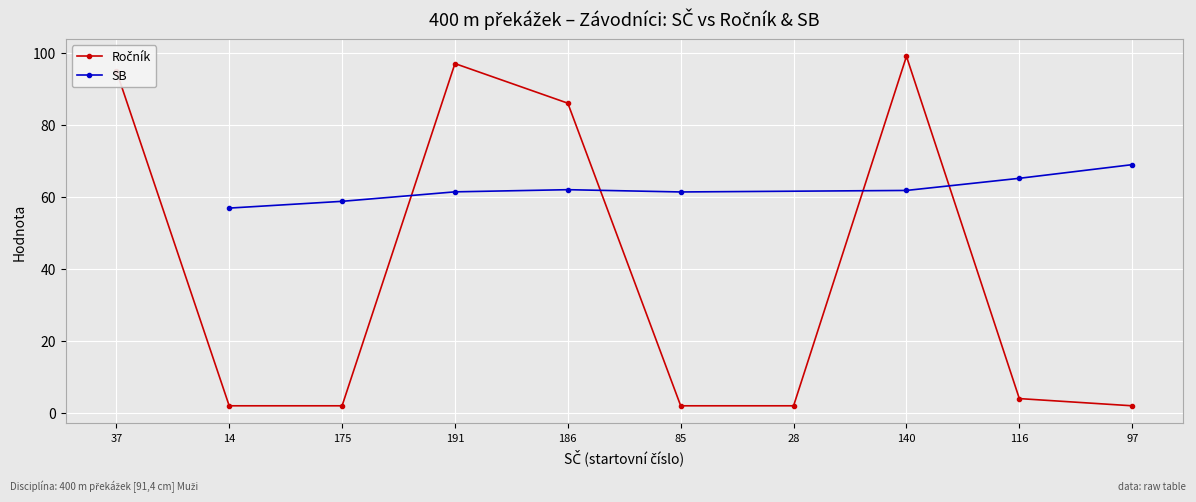

Rank the categories by value from highest to lowest.

140, 191, 37, 186, 116, 14, 175, 85, 28, 97